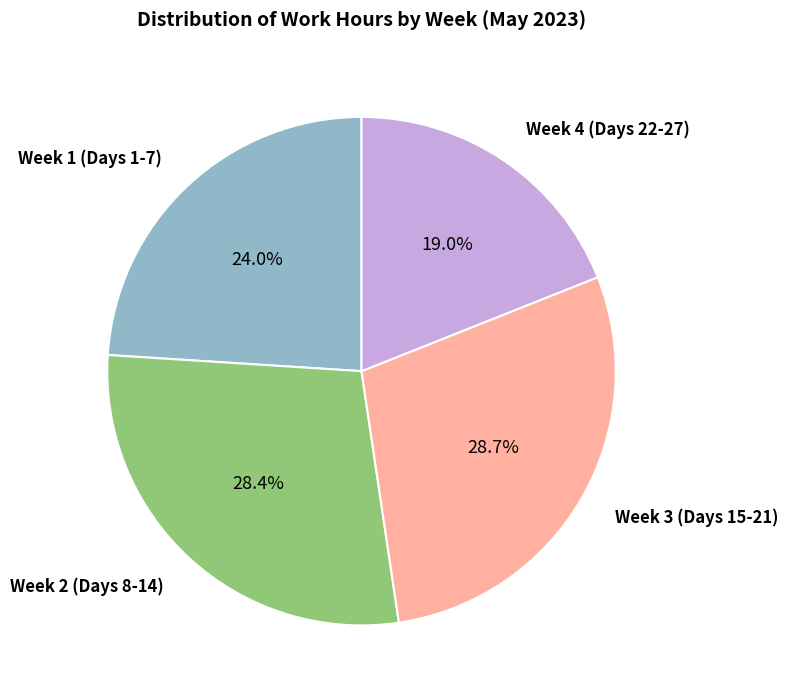

Is there any slice that represents more than half of the pie?

No